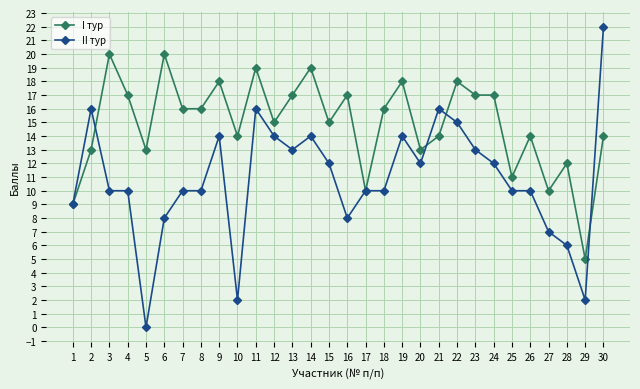

Where is the first local minimum for I тур?

5